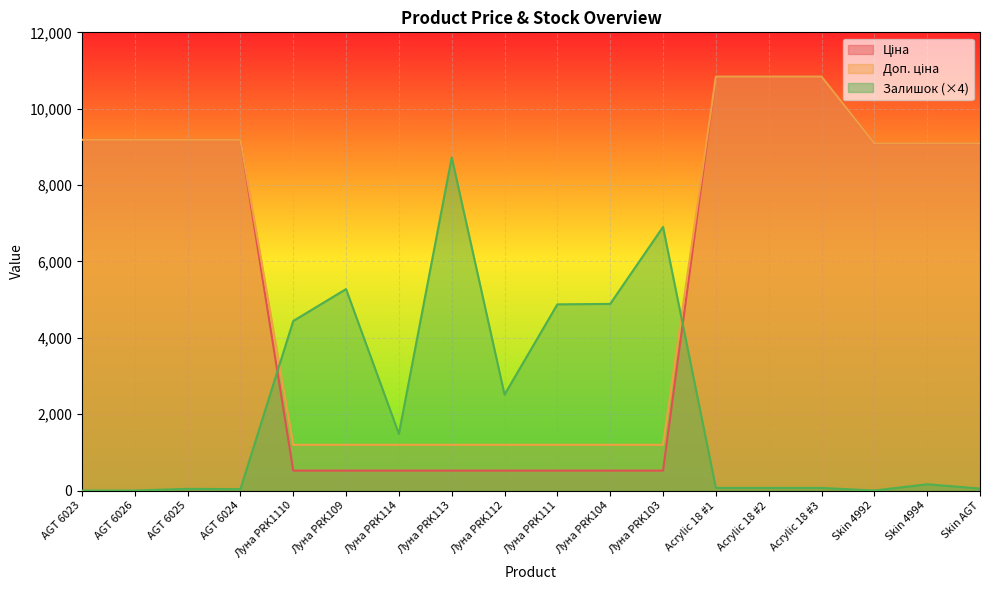

What is the label of the 15th point from the right?

AGT 6024